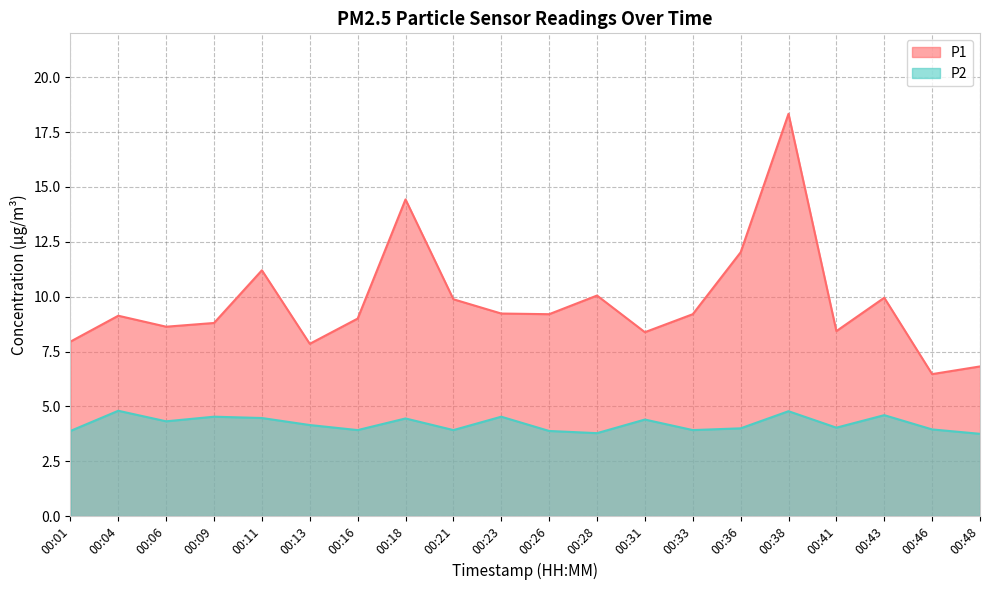

Rank the categories by P2 value from lowest to highest.

00:48, 00:28, 00:01, 00:26, 00:16, 00:21, 00:33, 00:46, 00:36, 00:41, 00:13, 00:06, 00:31, 00:18, 00:11, 00:09, 00:23, 00:43, 00:38, 00:04